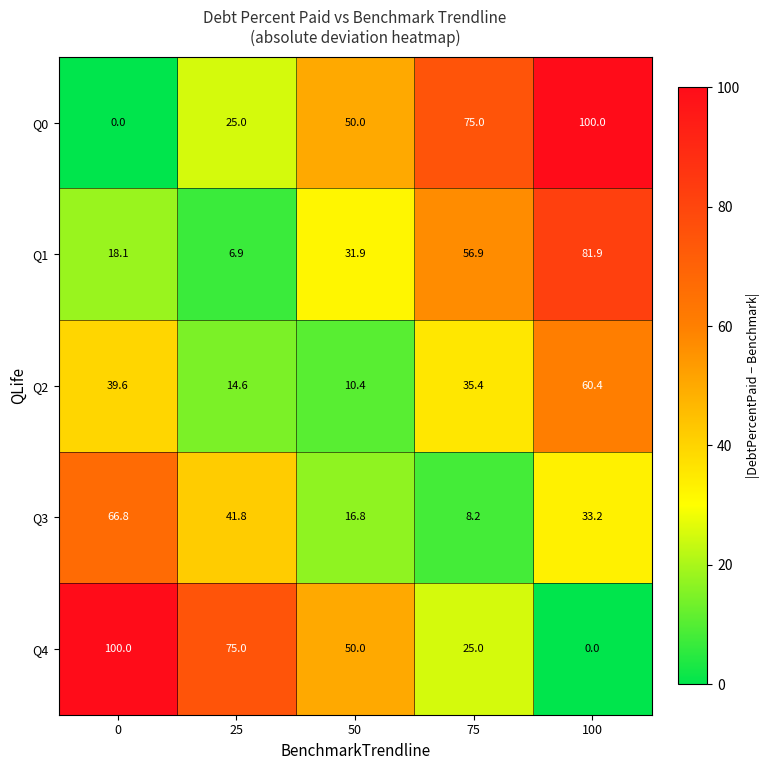

At 25, list the series in order from smallest to largest.

Q1, Q2, Q0, Q3, Q4